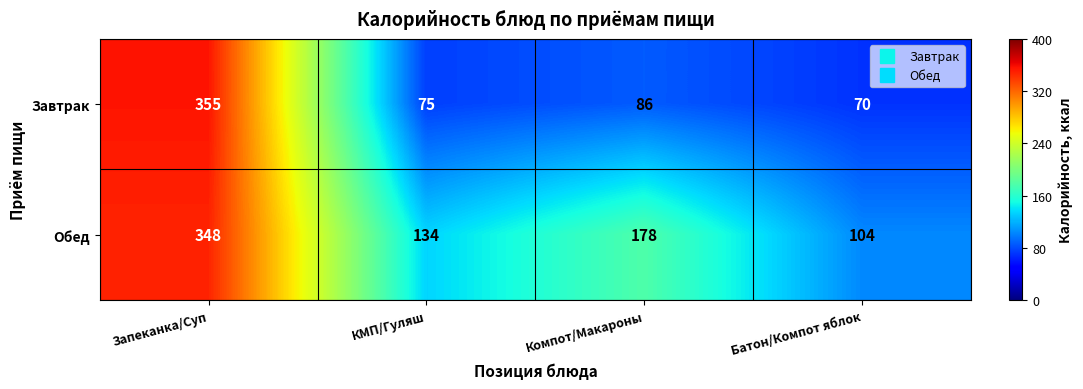

At which category is the sum across all series the highest?

Запеканка/Суп